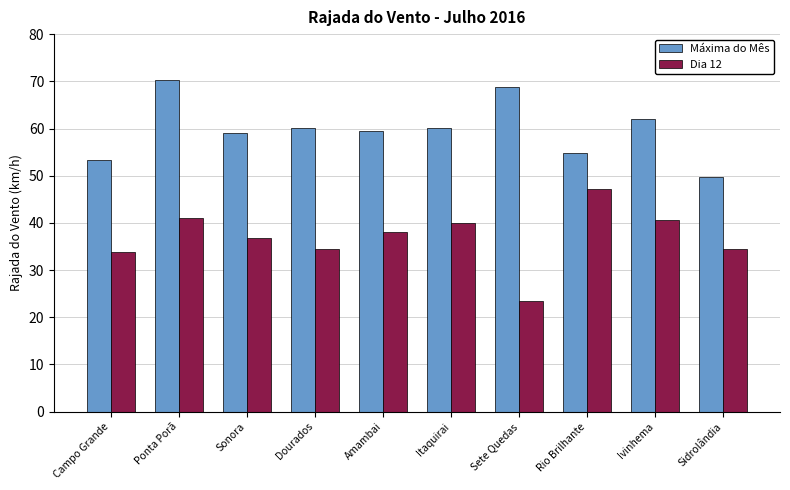

What is the difference between the highest and lowest values at Ponta Porã?

29.2